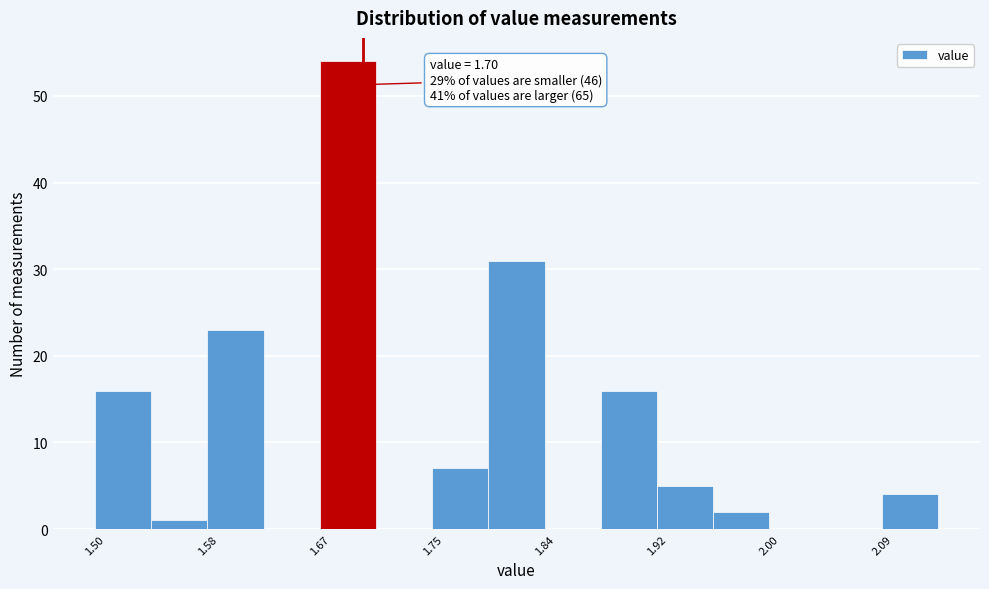

Over which range of the x-axis is the bar tallest?

1.668 to 1.710